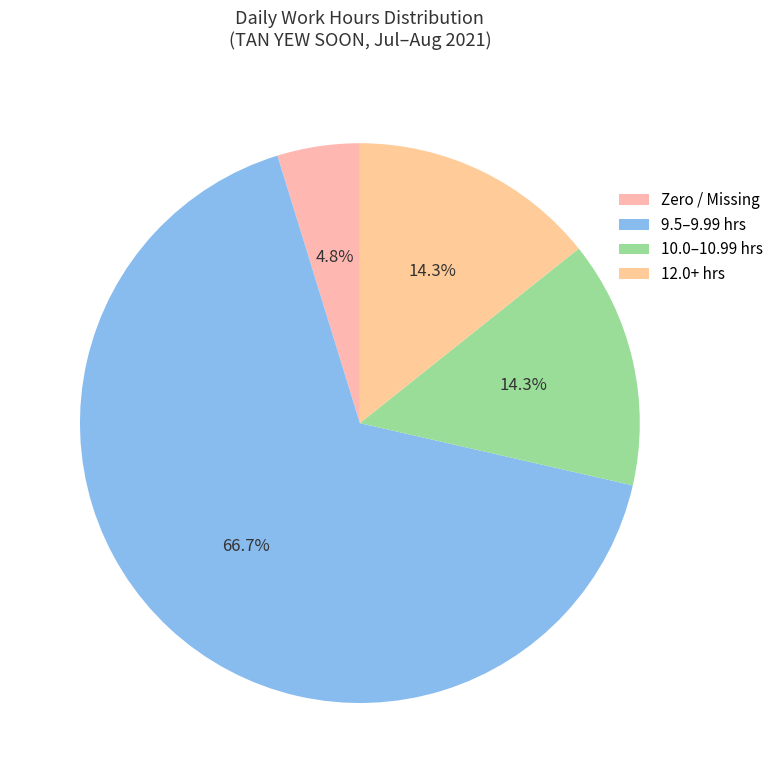

How many slices are in this pie chart?

4